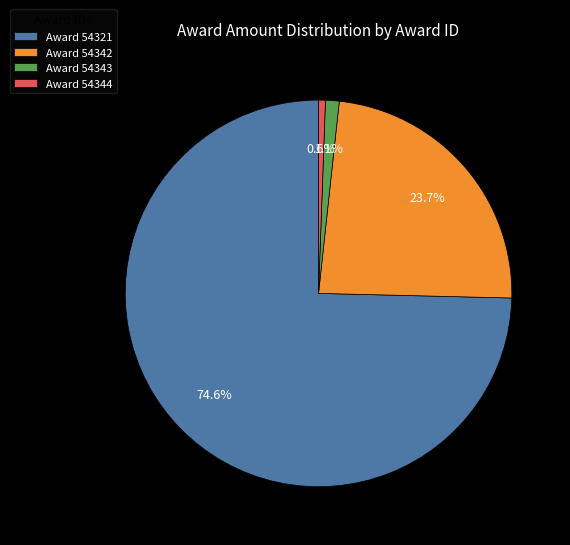

Which category has the smallest portion of the pie?

Award 54344